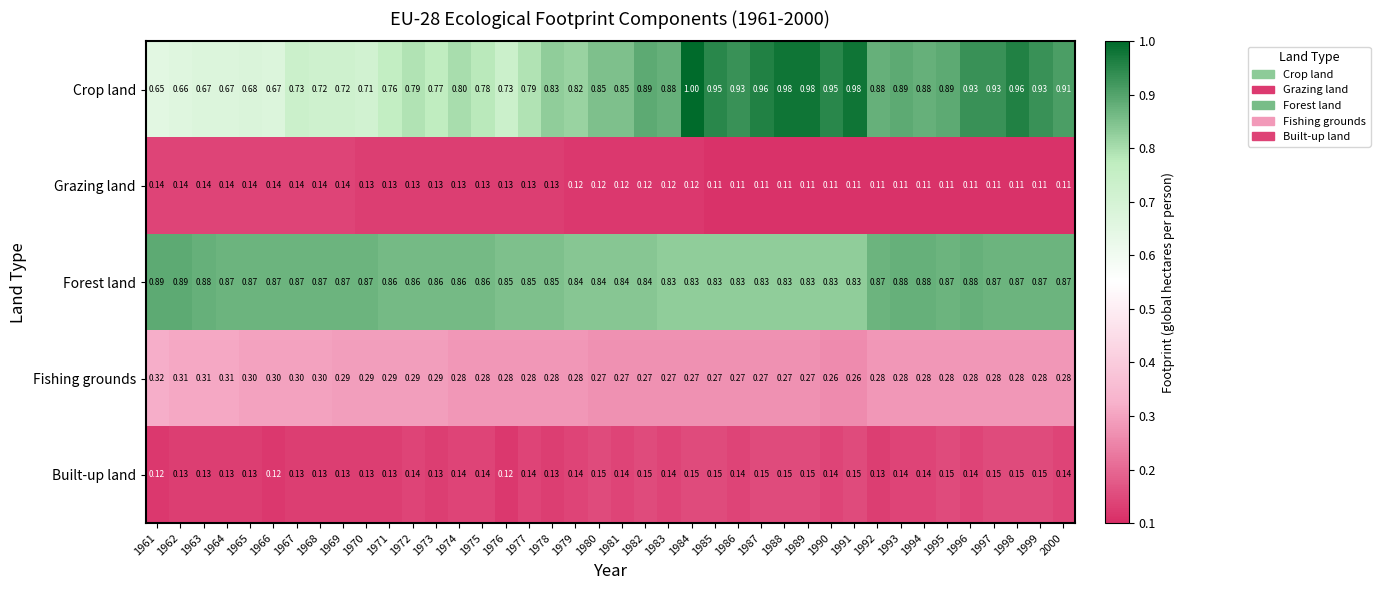

What is the maximum value shown in the chart?

1.0